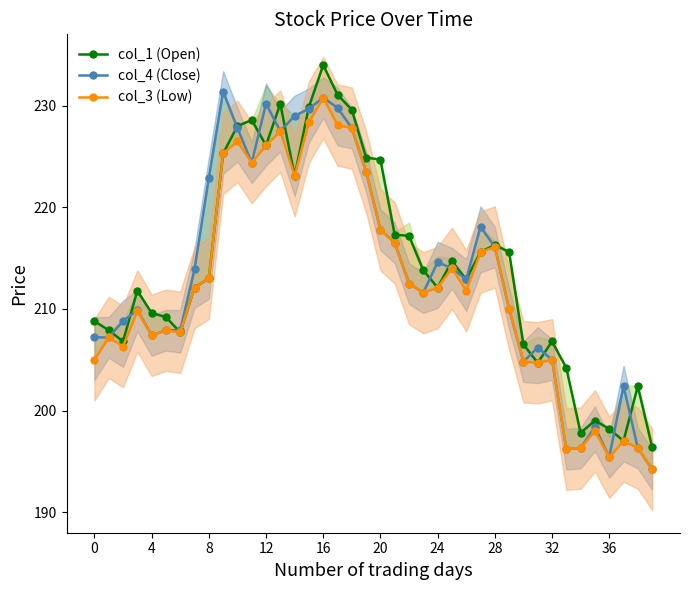

How many data points in col_4 (Close) are above 212?

21